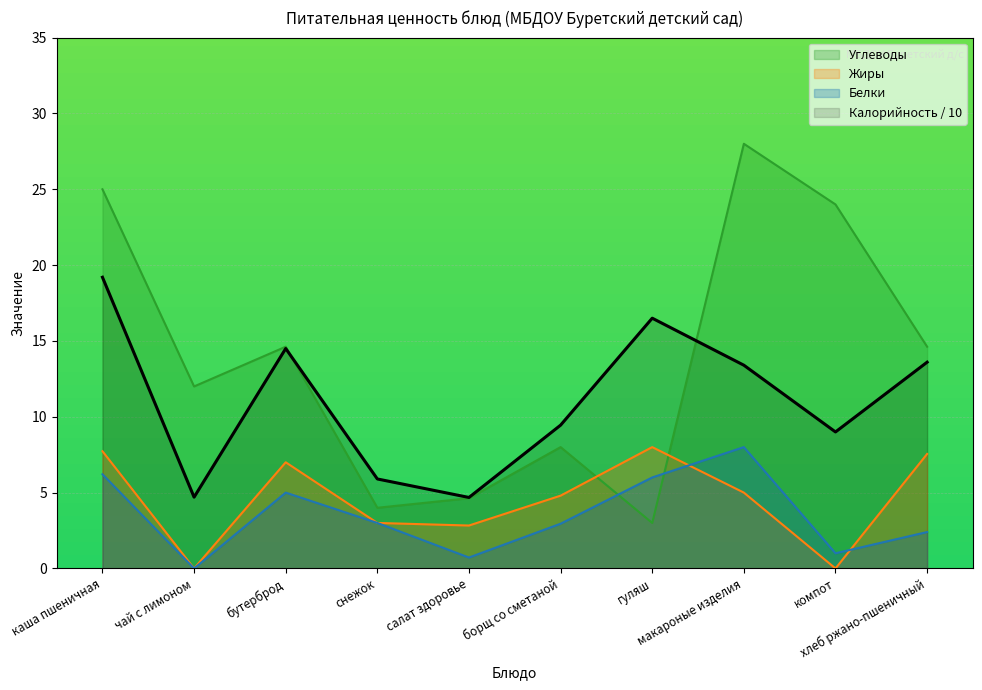

How many lines are shown in the chart?

4